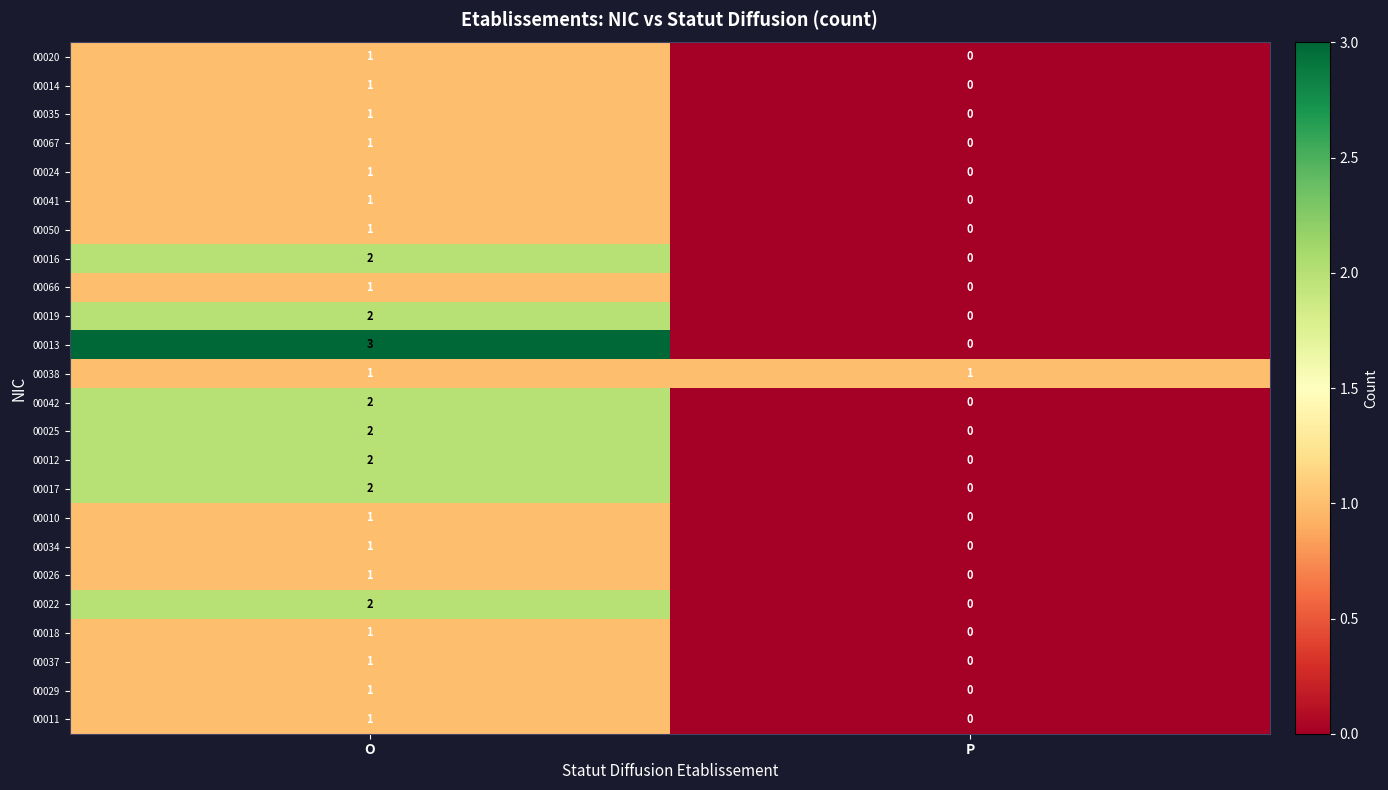

The 00041 series shows 1 at O. True or false?

True